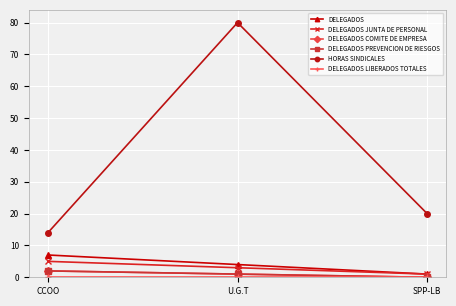

What are all the series names shown in the legend?

DELEGADOS, DELEGADOS JUNTA DE PERSONAL, DELEGADOS COMITE DE EMPRESA, DELEGADOS PREVENCION DE RIESGOS, HORAS SINDICALES, DELEGADOS LIBERADOS TOTALES